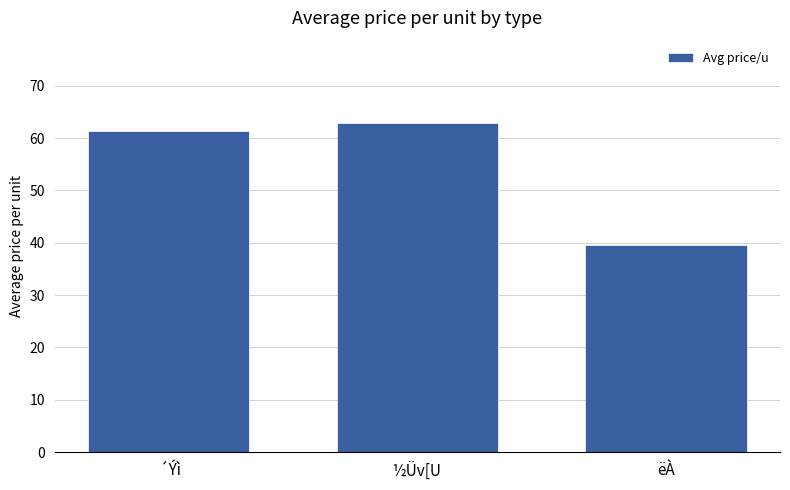

Rank the categories by value from highest to lowest.

½Üv[U,  ´Ýì, ëÀ